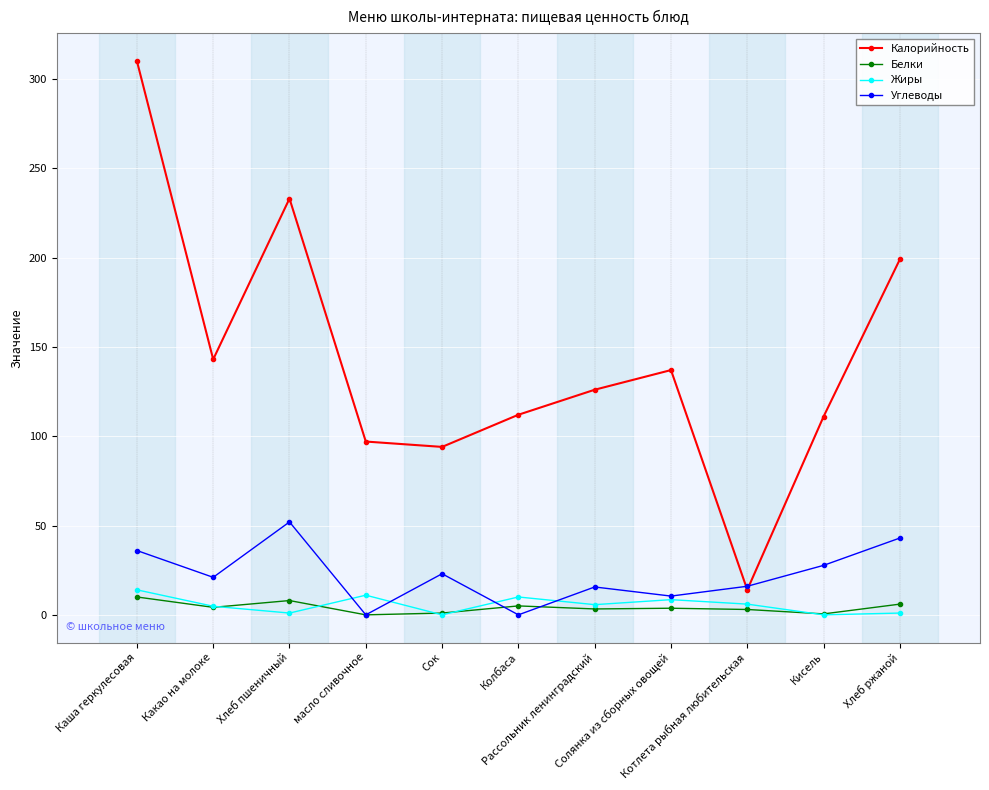

What is the maximum value shown in the chart?

310.0